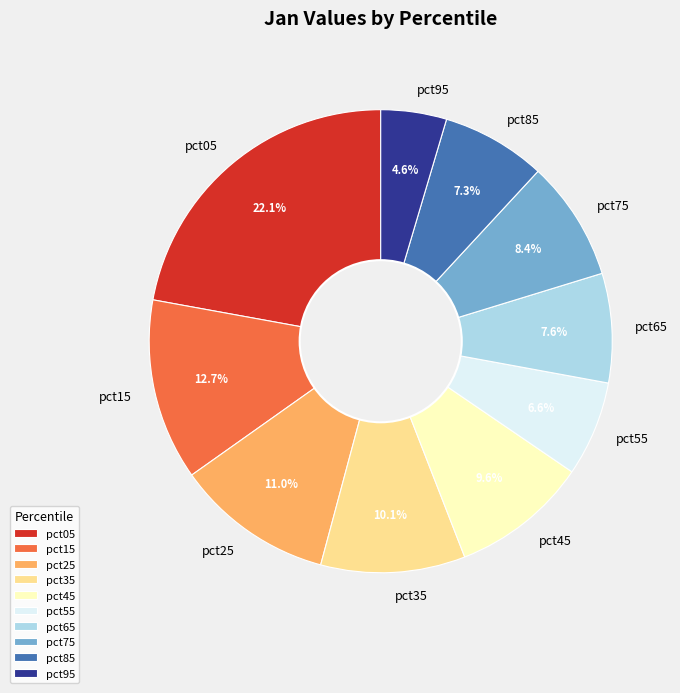

Combined, what portion of the pie is pct05 and pct75?

30.5%